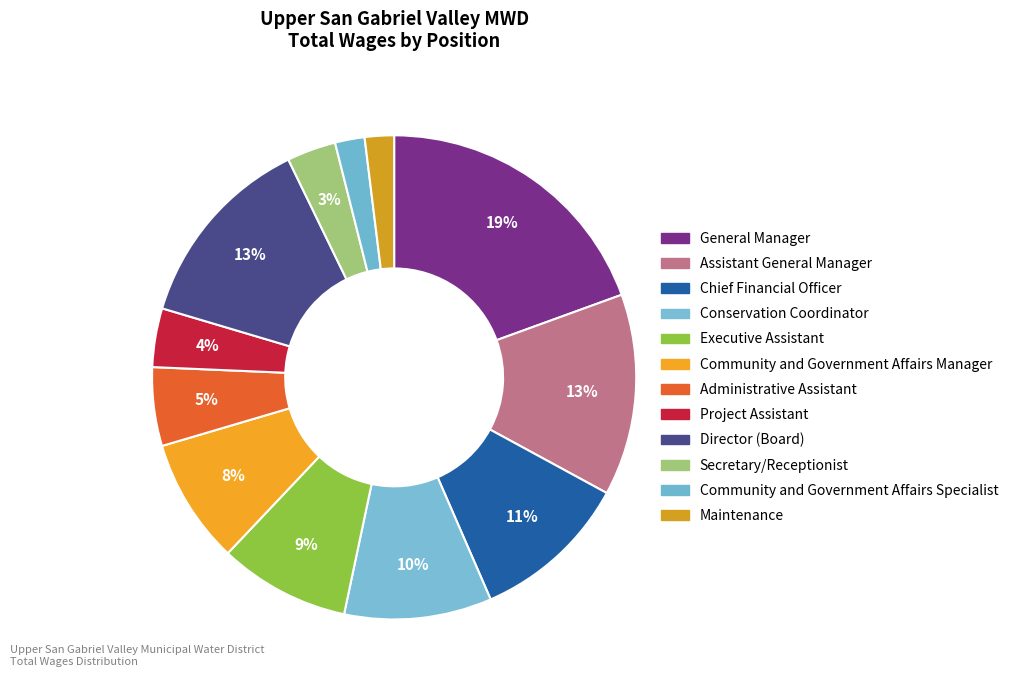

Does Chief Financial Officer account for over 50% of the chart?

No